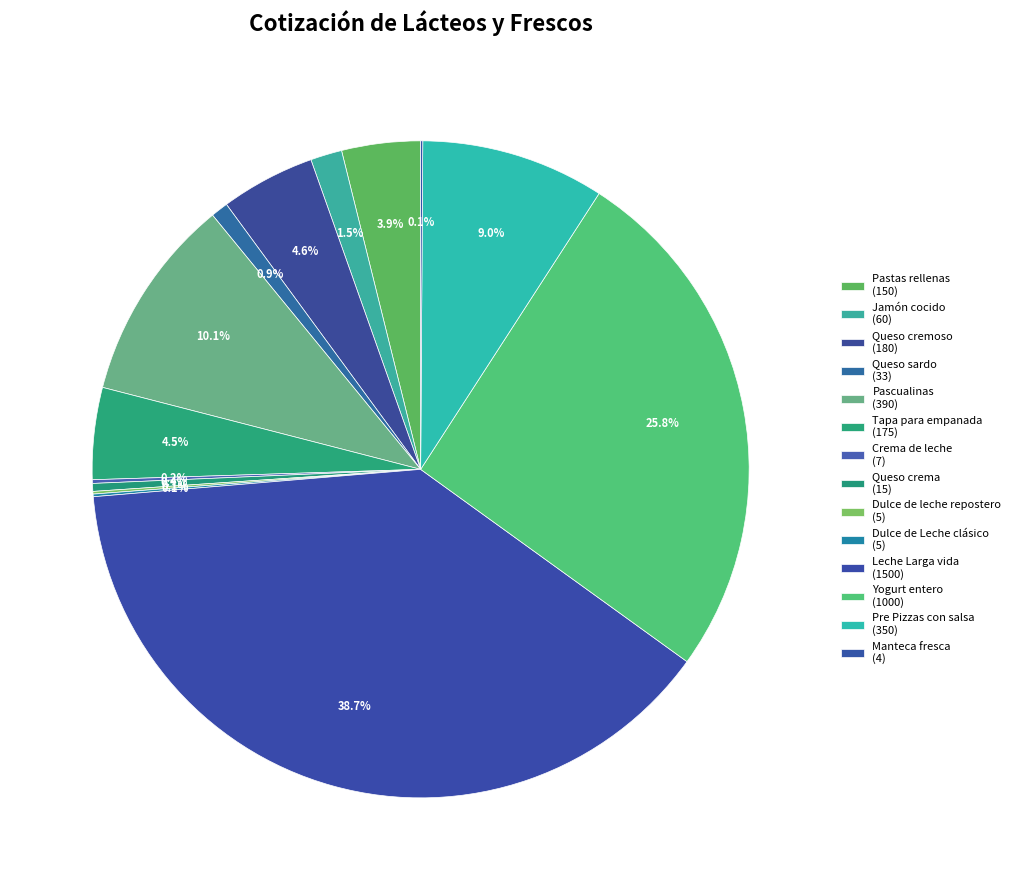

What is the smallest slice in the pie chart?

Manteca fresca